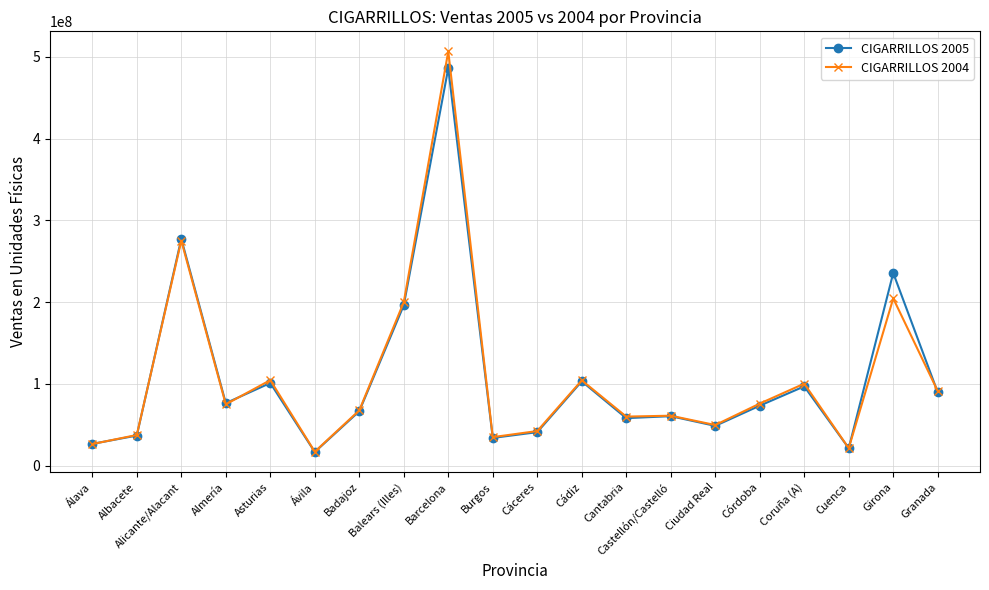

Between Ávila and Córdoba, which series saw the biggest shift?

CIGARRILLOS 2004